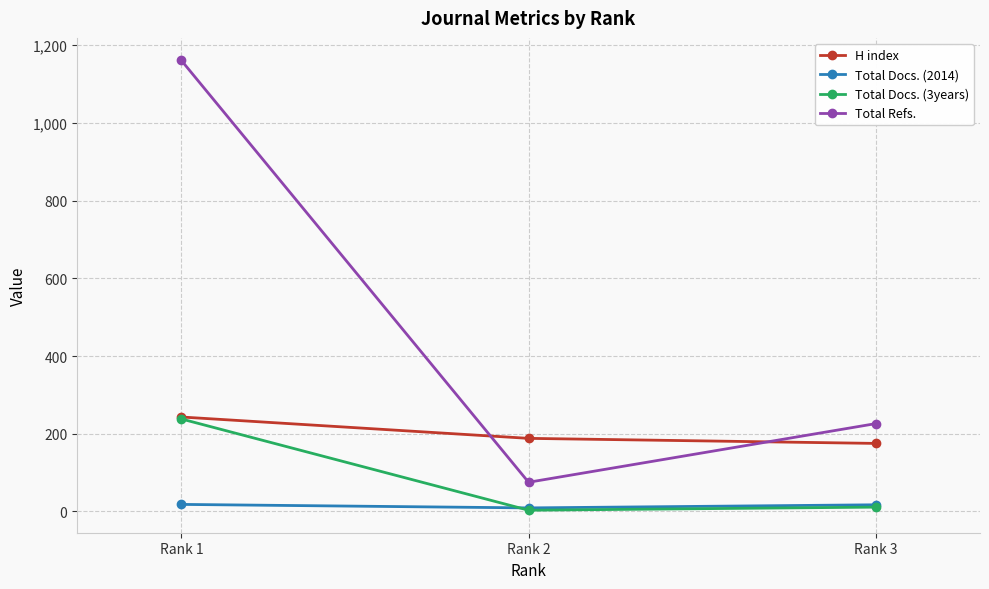

At which label is Total Docs. (3years) closest to 120?

Rank 3